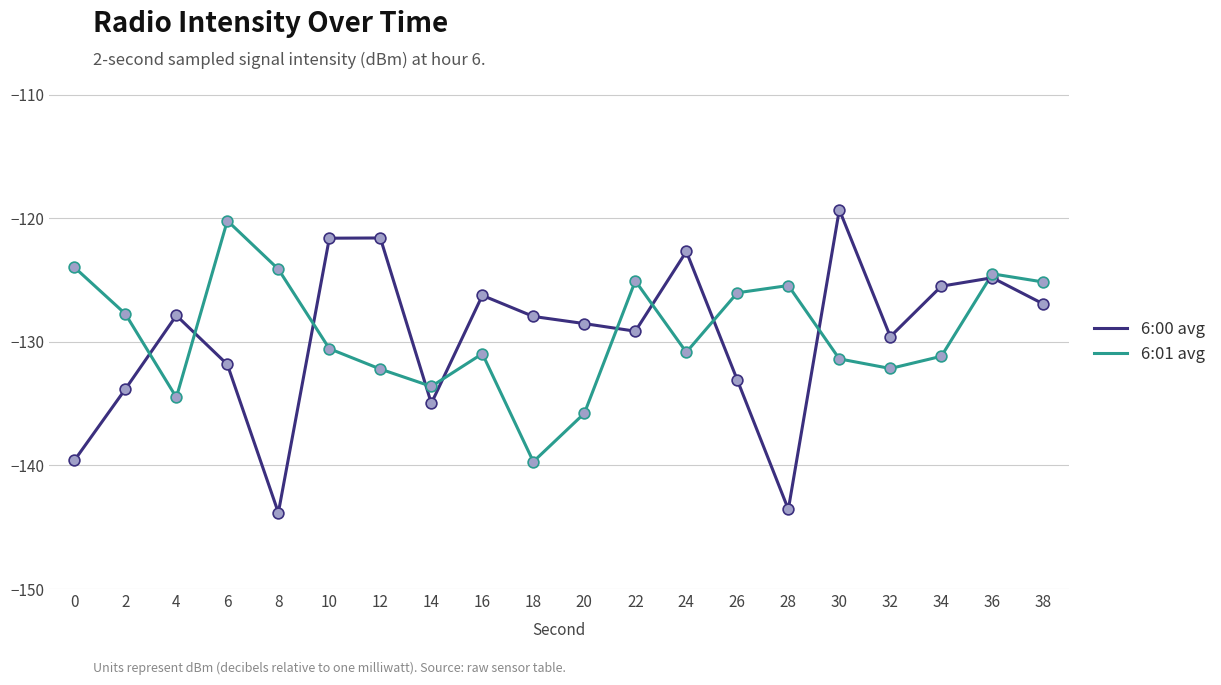

What is the spread (max minus min) of values at 18?

11.7